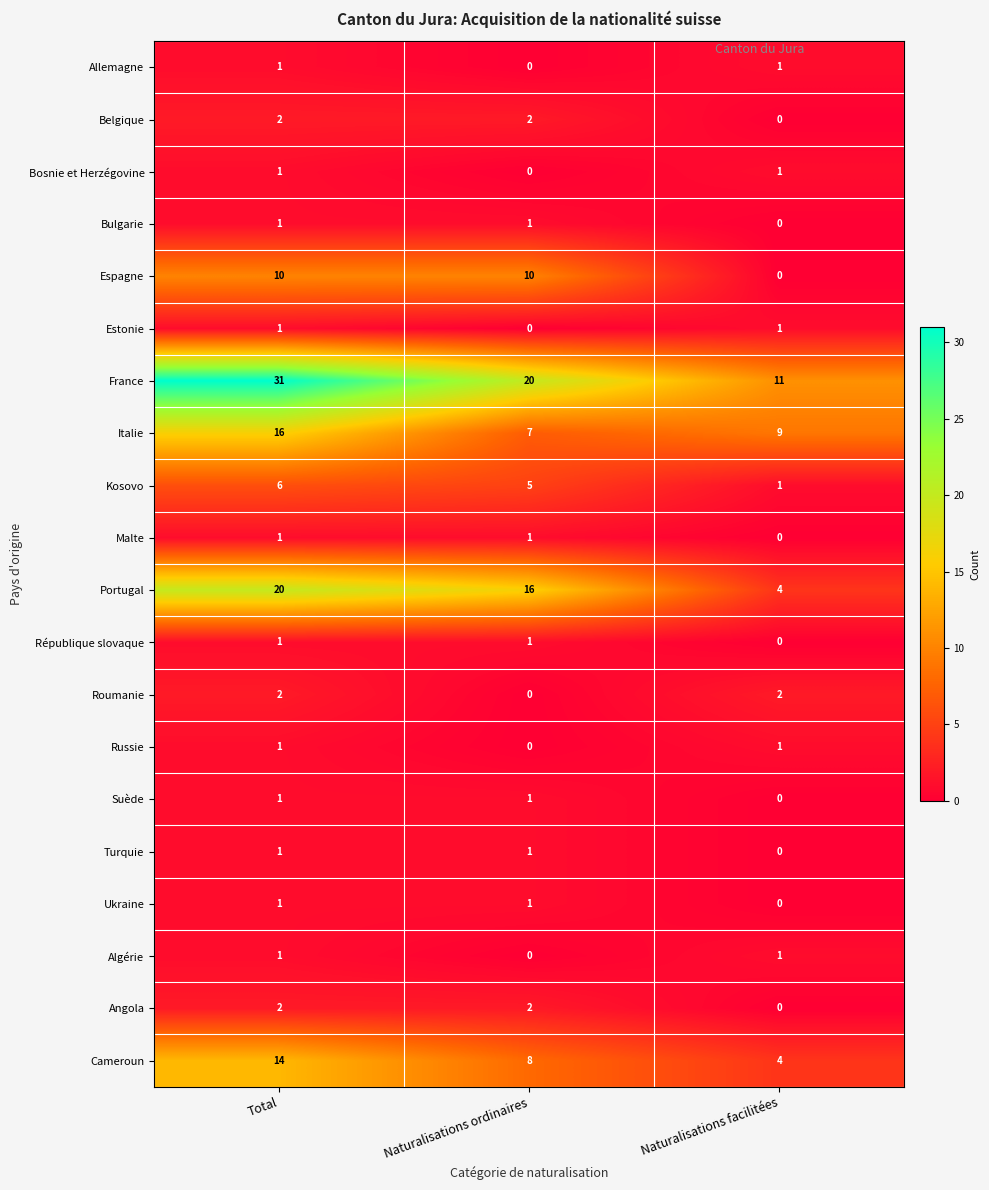

Which category has the highest value across all series?

Total